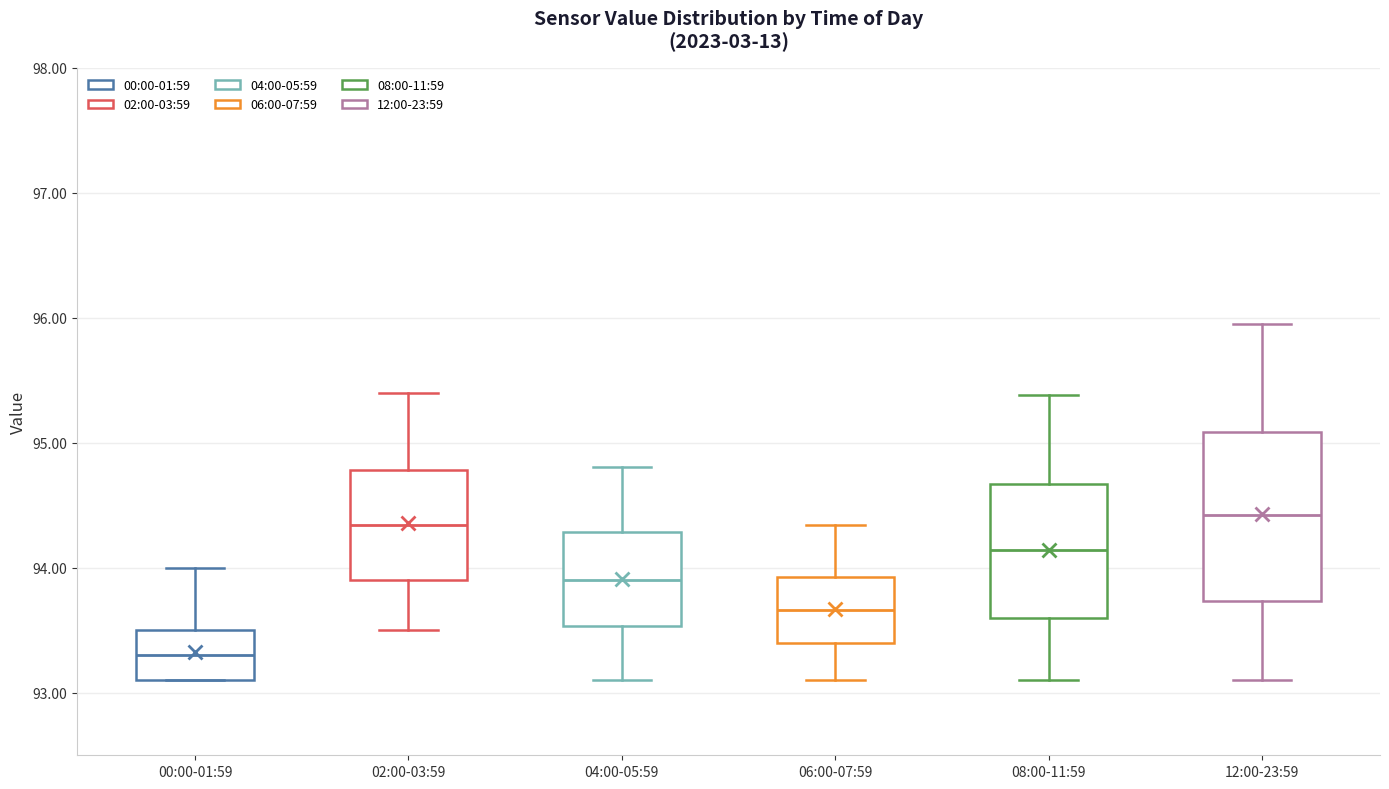

Reading left to right, read every box against the y-axis: the position of its median line, the range the box covers, and the ends of its whiskers. The values are not printed on the chart, so give them approximately, as read against the axis.

00:00-01:59: median 93.3, box 93.1 to 93.5, whiskers 93.1 to 94.0
02:00-03:59: median 94.3, box 93.9 to 94.8, whiskers 93.5 to 95.4
04:00-05:59: median 93.9, box 93.5 to 94.3, whiskers 93.1 to 94.8
06:00-07:59: median 93.7, box 93.4 to 93.9, whiskers 93.1 to 94.3
08:00-11:59: median 94.1, box 93.6 to 94.7, whiskers 93.1 to 95.4
12:00-23:59: median 94.4, box 93.7 to 95.1, whiskers 93.1 to 96.0